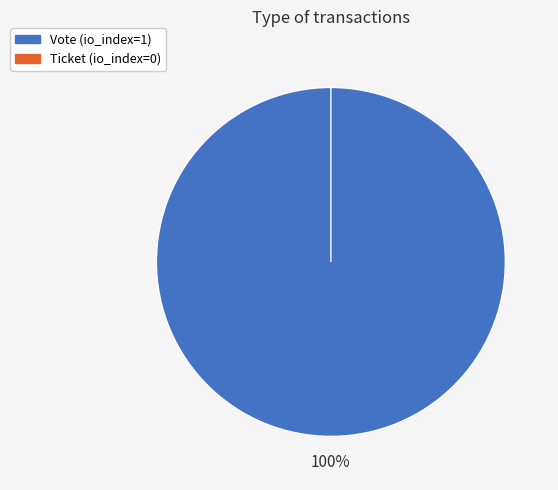

How many segments does this pie chart have?

2